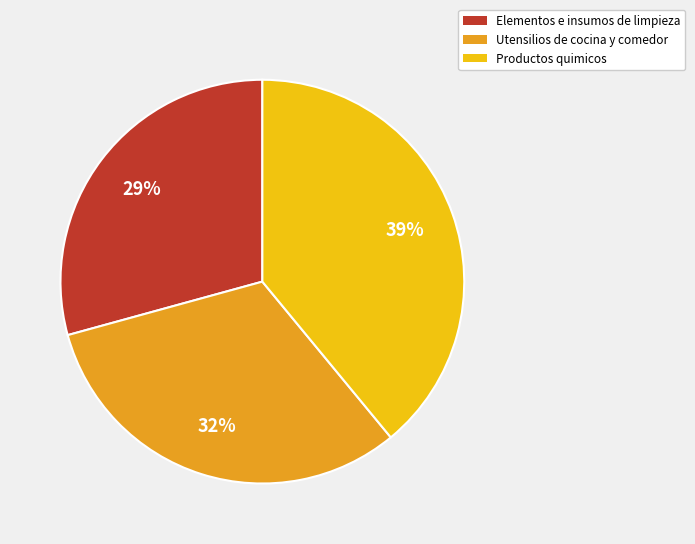

Between Elementos e insumos de limpieza and Productos quimicos, which is larger?

Productos quimicos